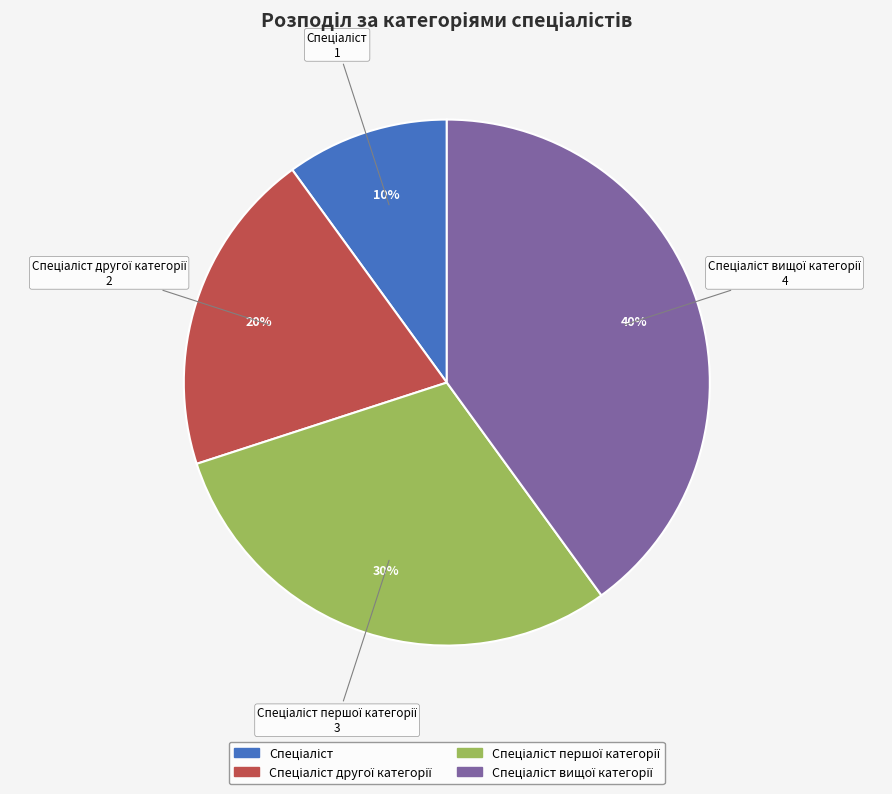

Does any single category account for the majority?

No